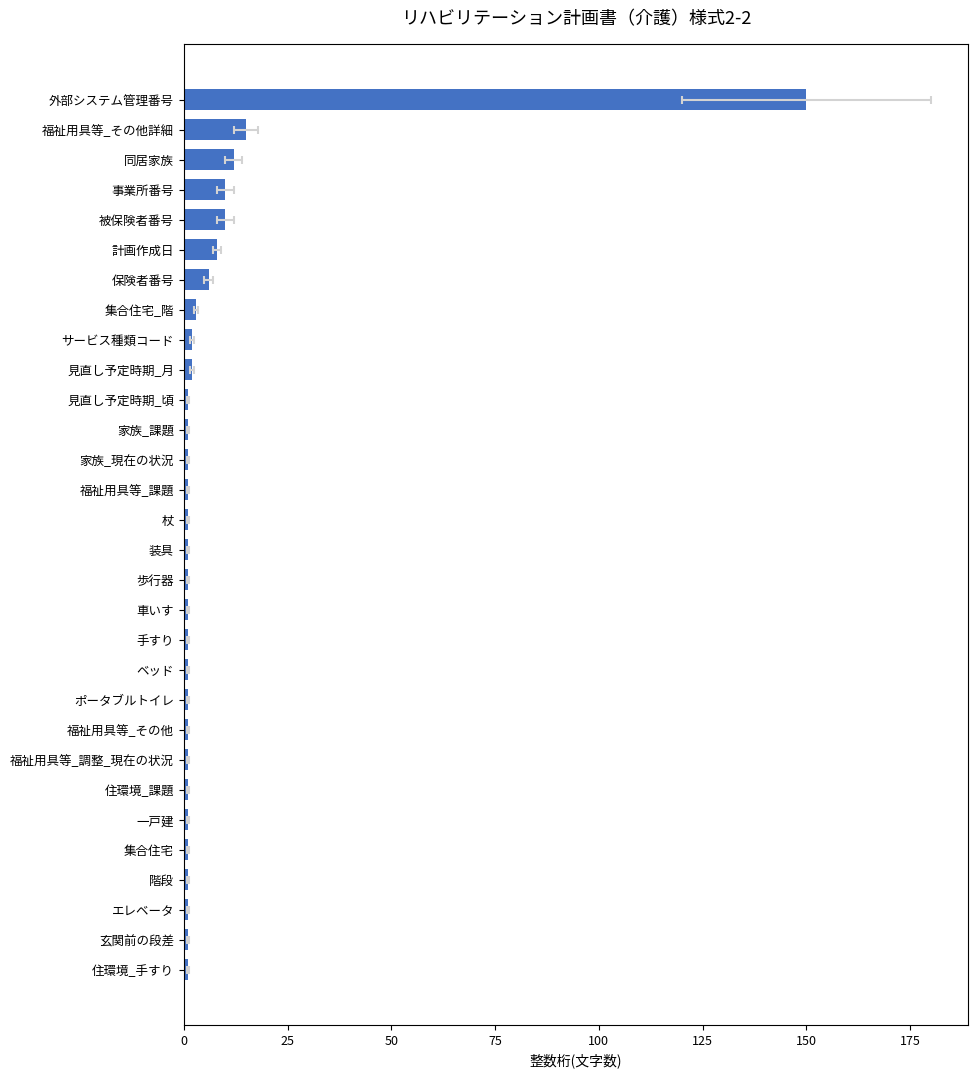

What is the value of the 5th bar from the left?

10